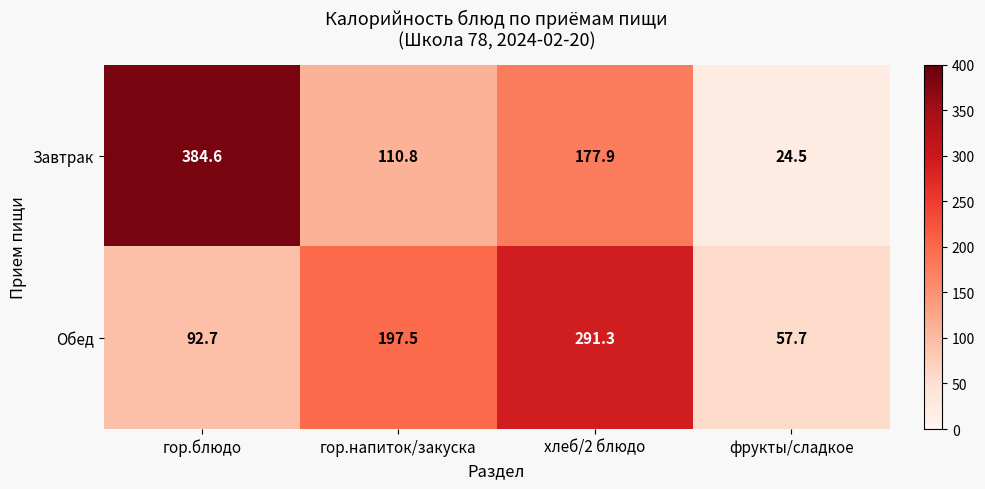

Which series has the largest total across all categories?

Завтрак